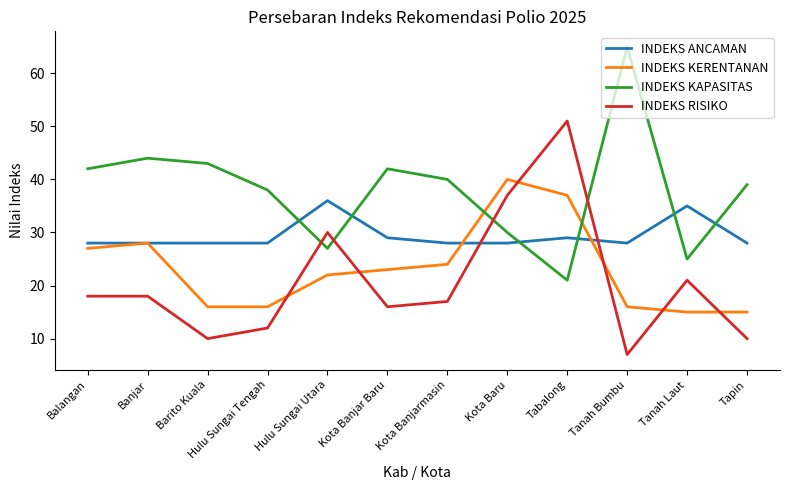

What is the spread (max minus min) of values at Kota Banjar Baru?

26